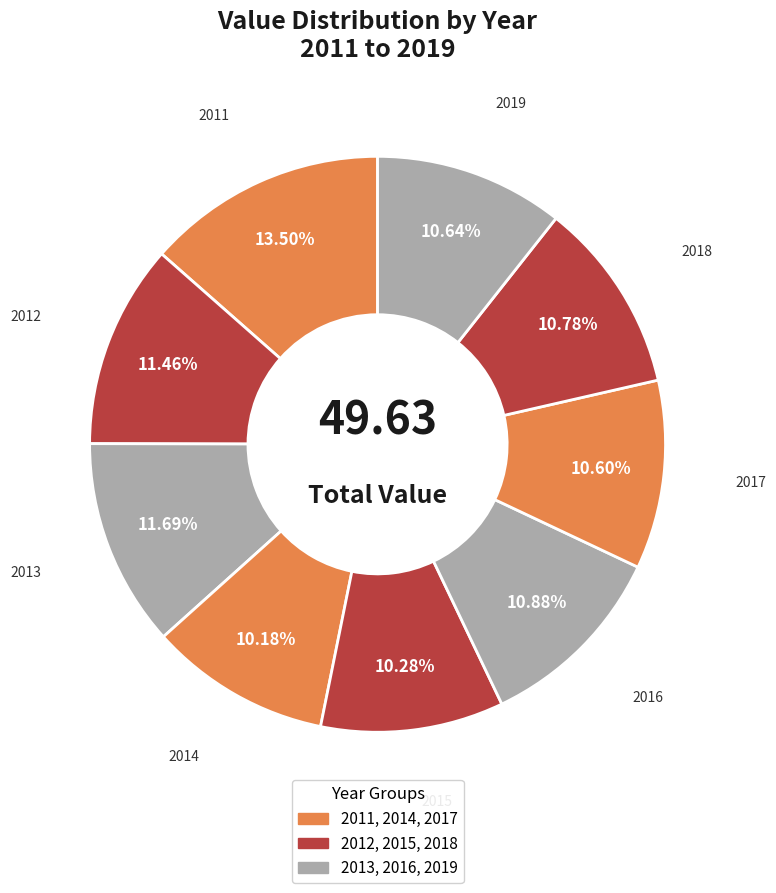

Rank the categories by value from highest to lowest.

2011, 2013, 2012, 2016, 2018, 2019, 2017, 2015, 2014